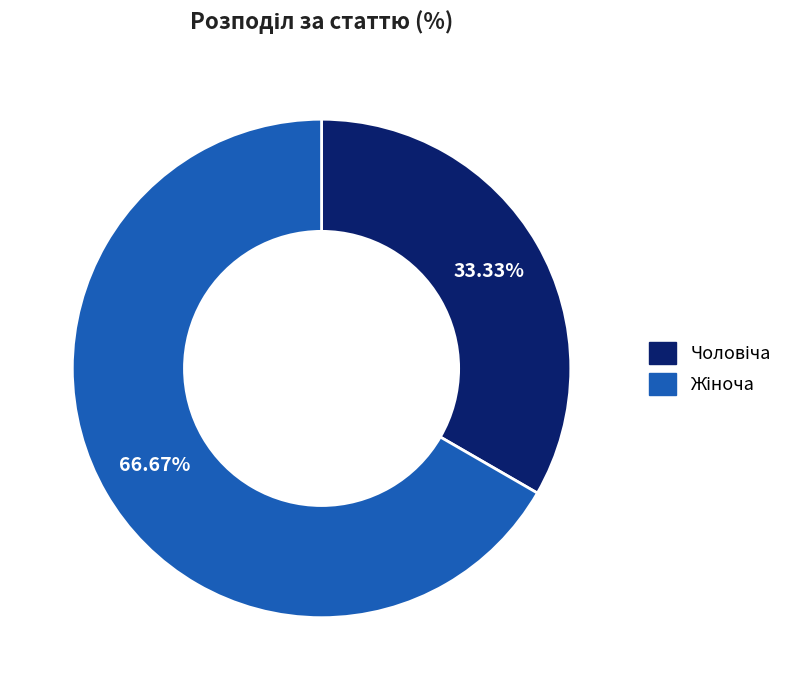

Is there any slice that represents more than half of the pie?

Yes